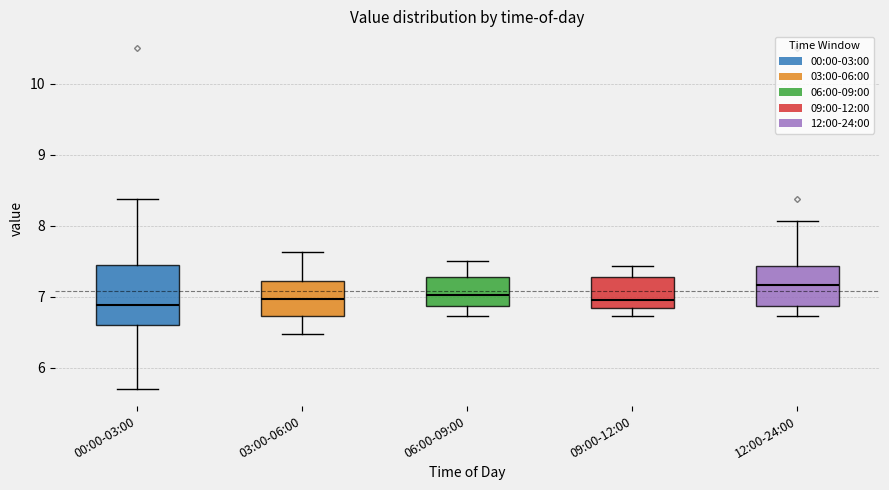

Reading left to right, read every box against the y-axis: the position of its median line, the range the box covers, and the ends of its whiskers. The values are not printed on the chart, so give them approximately, as read against the axis.

00:00-03:00: median 6.9, box 6.6 to 7.4, whiskers 5.7 to 8.4
03:00-06:00: median 7.0, box 6.7 to 7.2, whiskers 6.5 to 7.6
06:00-09:00: median 7.0, box 6.9 to 7.3, whiskers 6.7 to 7.5
09:00-12:00: median 7.0, box 6.8 to 7.3, whiskers 6.7 to 7.4
12:00-24:00: median 7.2, box 6.9 to 7.4, whiskers 6.7 to 8.1